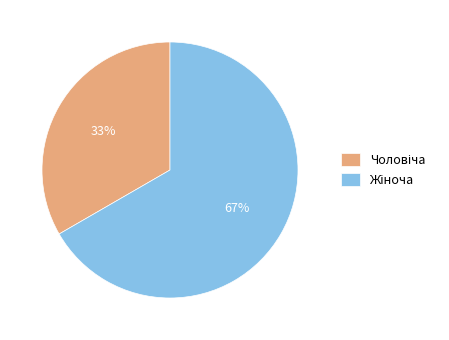

Does any single category account for the majority?

Yes